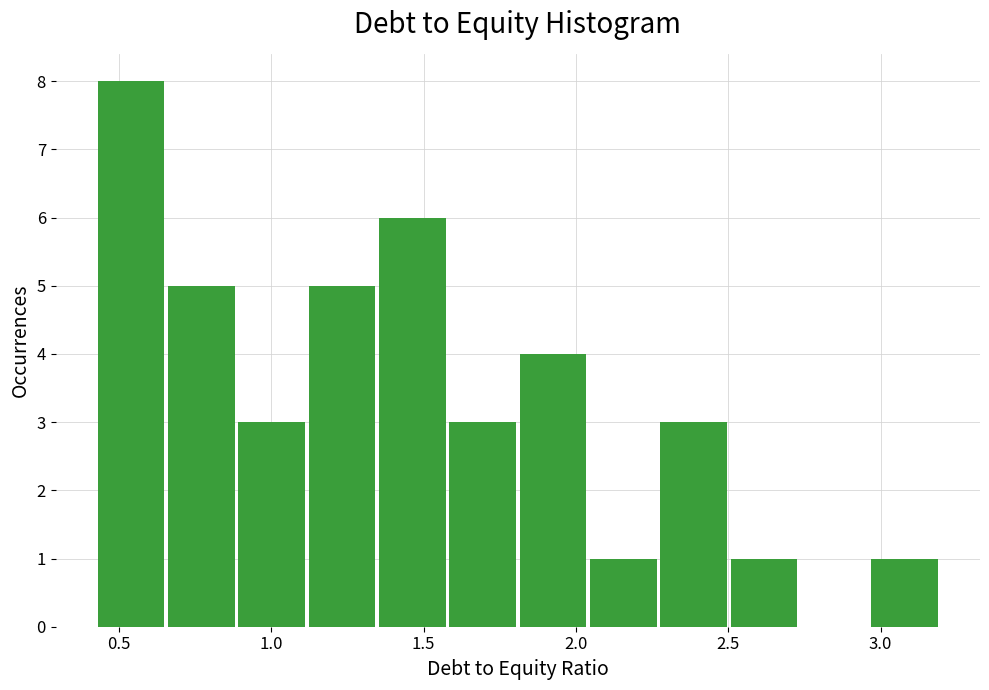

Reading left to right, transcribe this chart: for each bar, give the range it covers on the x-axis and its height. Neither the bar edges nor the heights are printed on the chart, so give them approximately, as read against the axes.

0.45 to 0.65: 8
0.65 to 0.90: 5
0.90 to 1.10: 3
1.10 to 1.35: 5
1.35 to 1.60: 6
1.60 to 1.80: 3
1.80 to 2.05: 4
2.05 to 2.30: 1
2.30 to 2.50: 3
2.50 to 2.75: 1
2.75 to 2.95: 0
2.95 to 3.20: 1